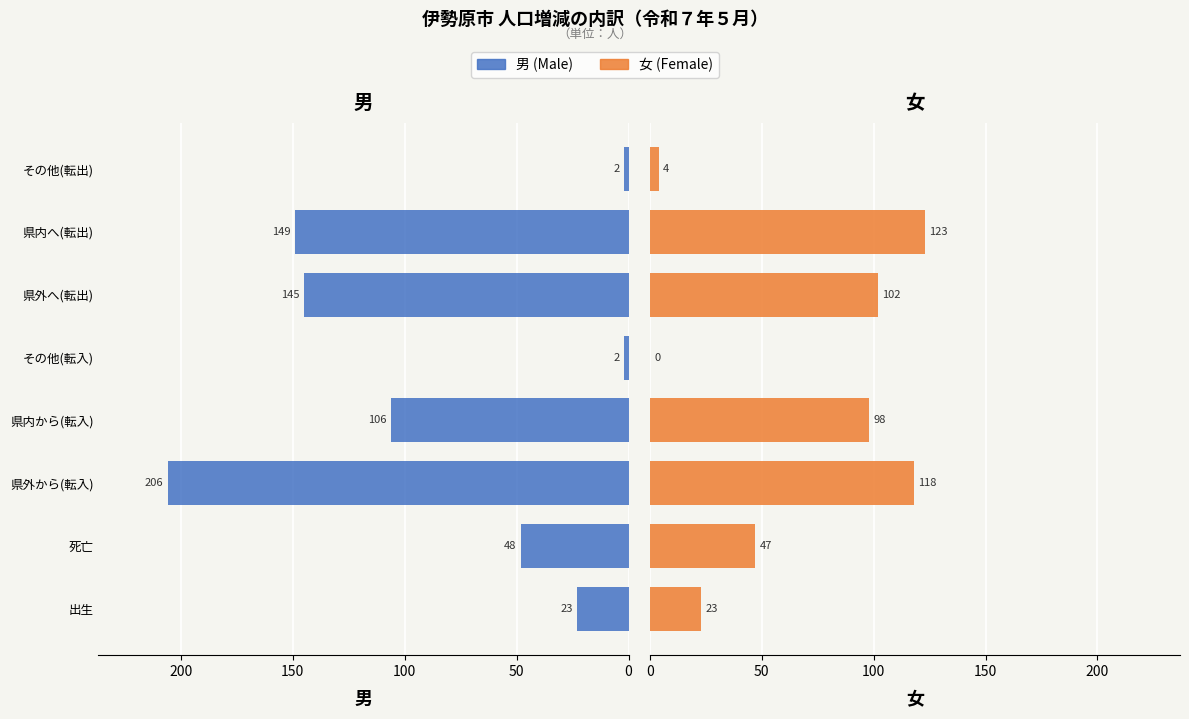

What value does the 女 series have at 県内へ(転出), to the nearest 10?

120